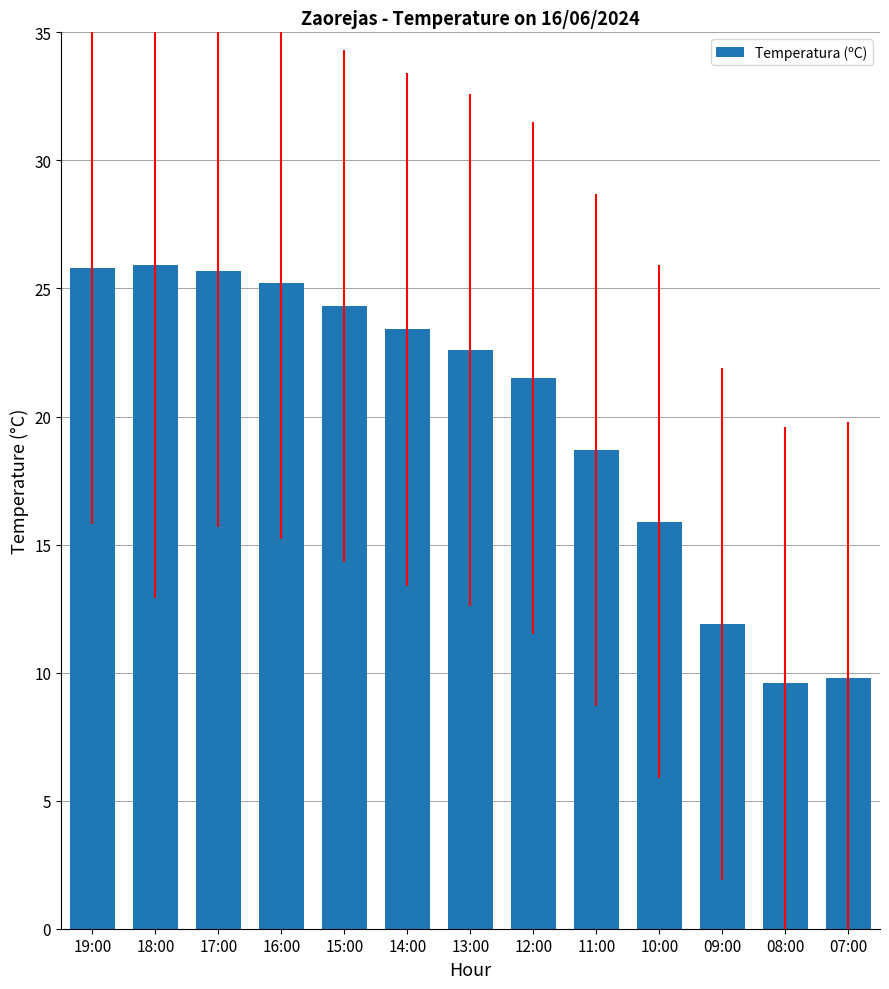

What is the sum of all values?

260.3